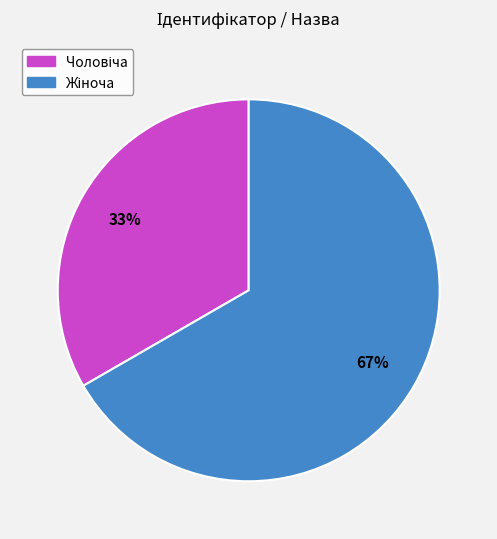

To the nearest percent, what is the average slice percentage?

50%